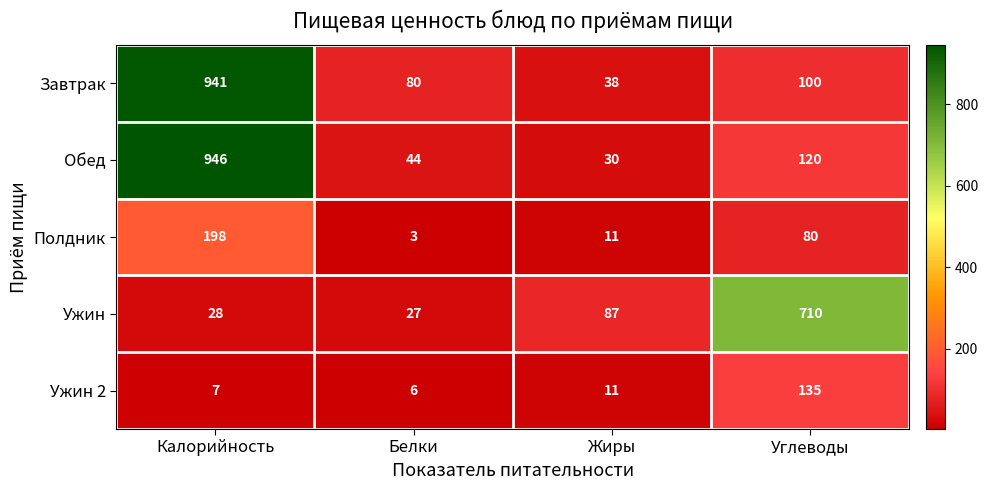

Count the number of categories in the chart.

4